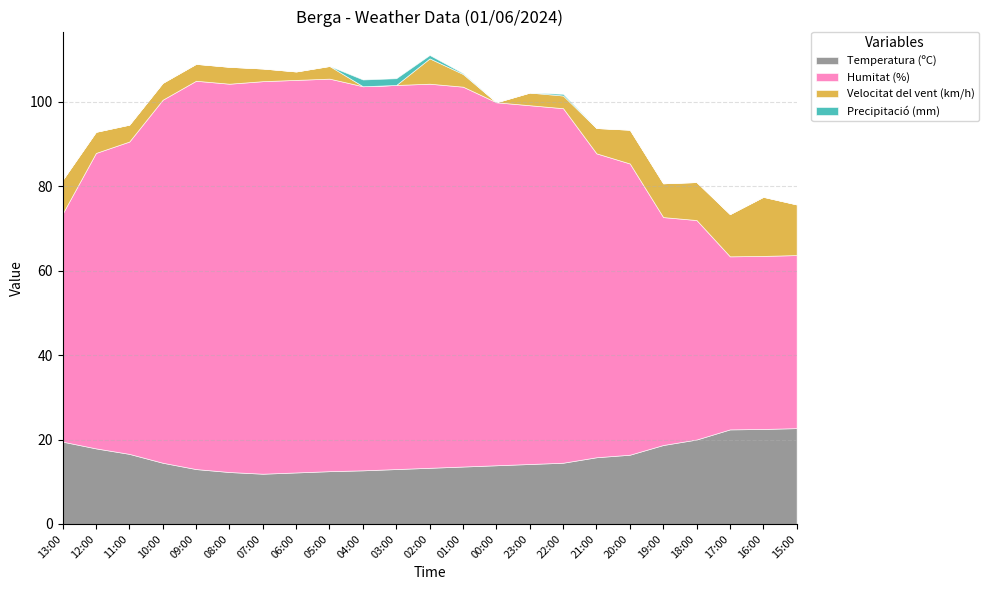

What is the value of the Temperatura (ºC) point at the 3rd from the left?

16.6